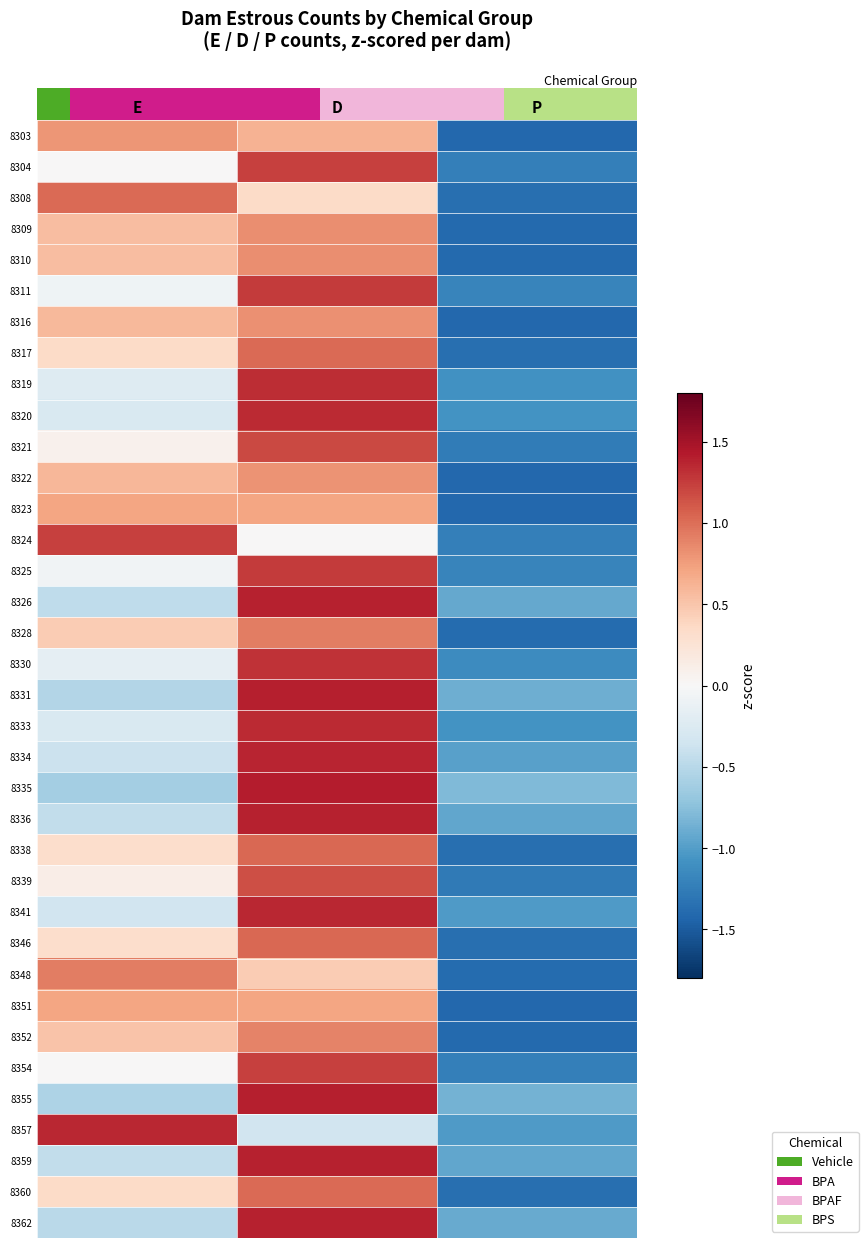

At E, list the series in order from largest to smallest.

8357, 8324, 8308, 8348, 8303, 8323, 8351, 8322, 8316, 8309, 8310, 8352, 8328, 8317, 8360, 8338, 8346, 8339, 8321, 8304, 8354, 8325, 8311, 8330, 8319, 8320, 8333, 8341, 8334, 8336, 8359, 8326, 8362, 8331, 8355, 8335